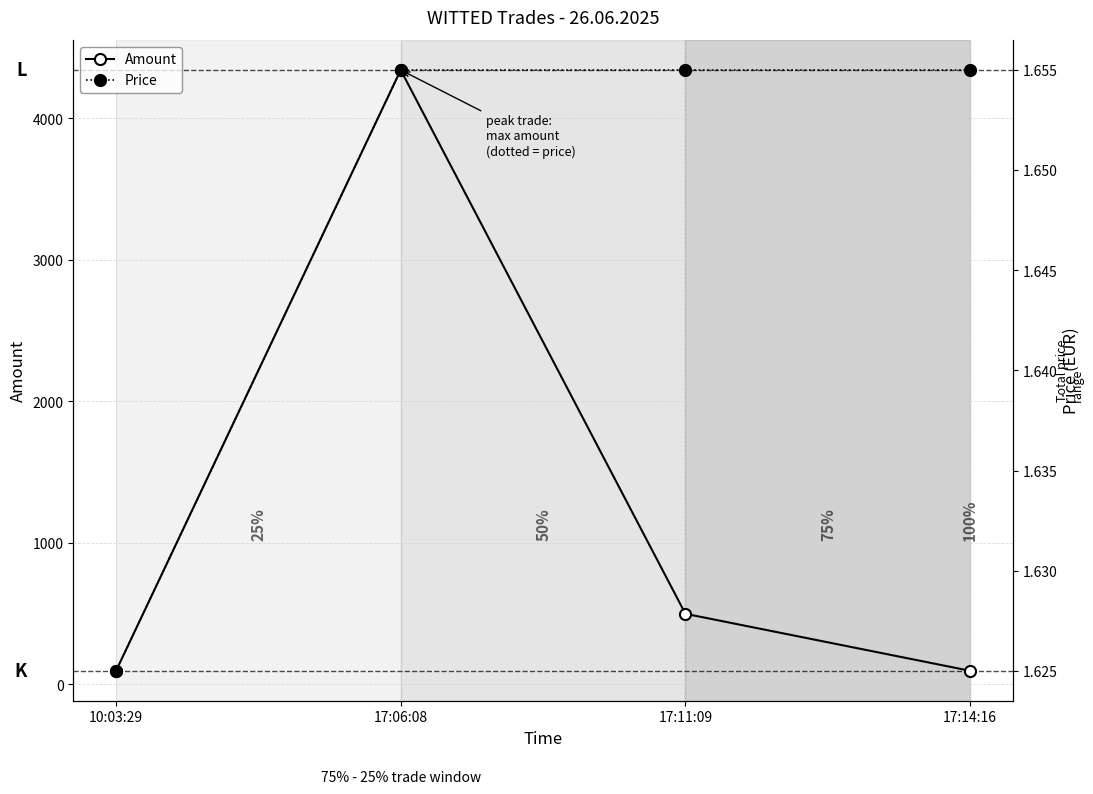

What is the sum of the Price values at 10:03:29 and 17:11:09?

3.3